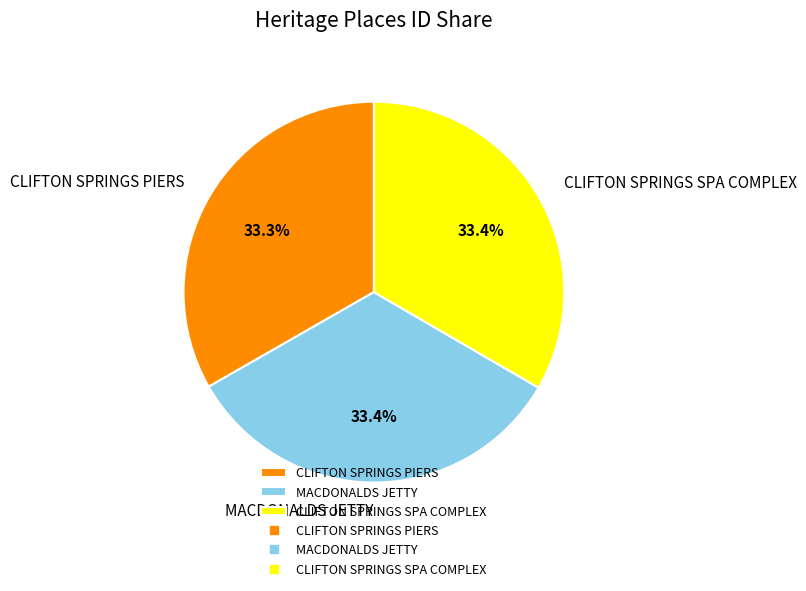

To the nearest percent, what is the average slice percentage?

33%